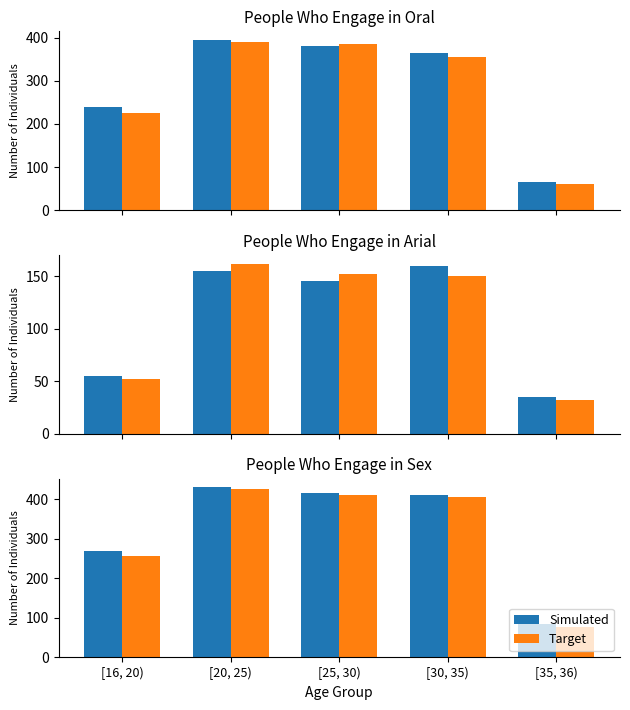

What is the sum of the Simulated values at [35, 36) and [30, 35)?

495